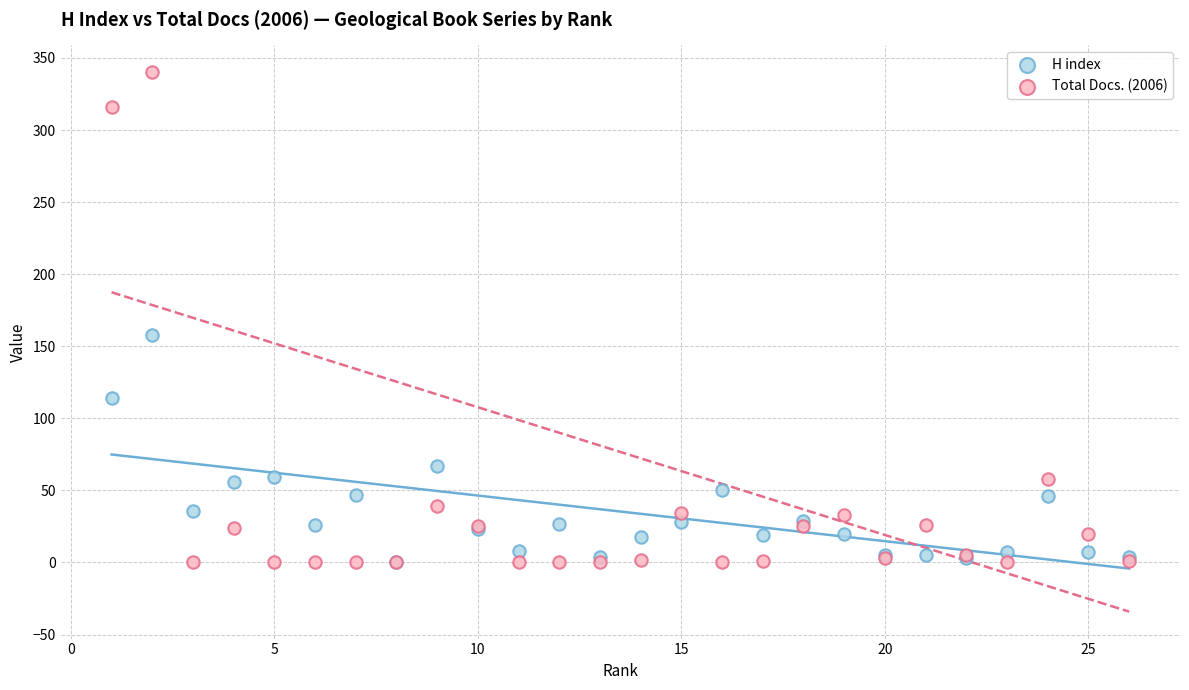

Which series has the largest Y range (max minus min)?

Total Docs. (2006)